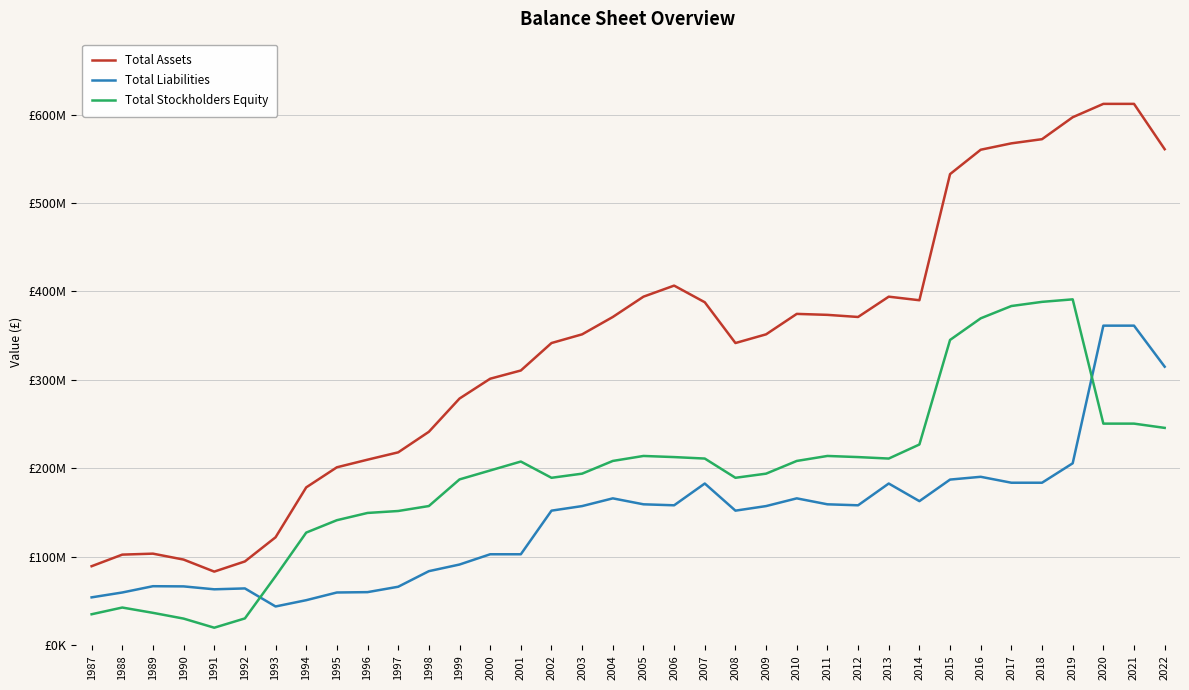

What are all the series names shown in the legend?

Total Assets, Total Liabilities, Total Stockholders Equity